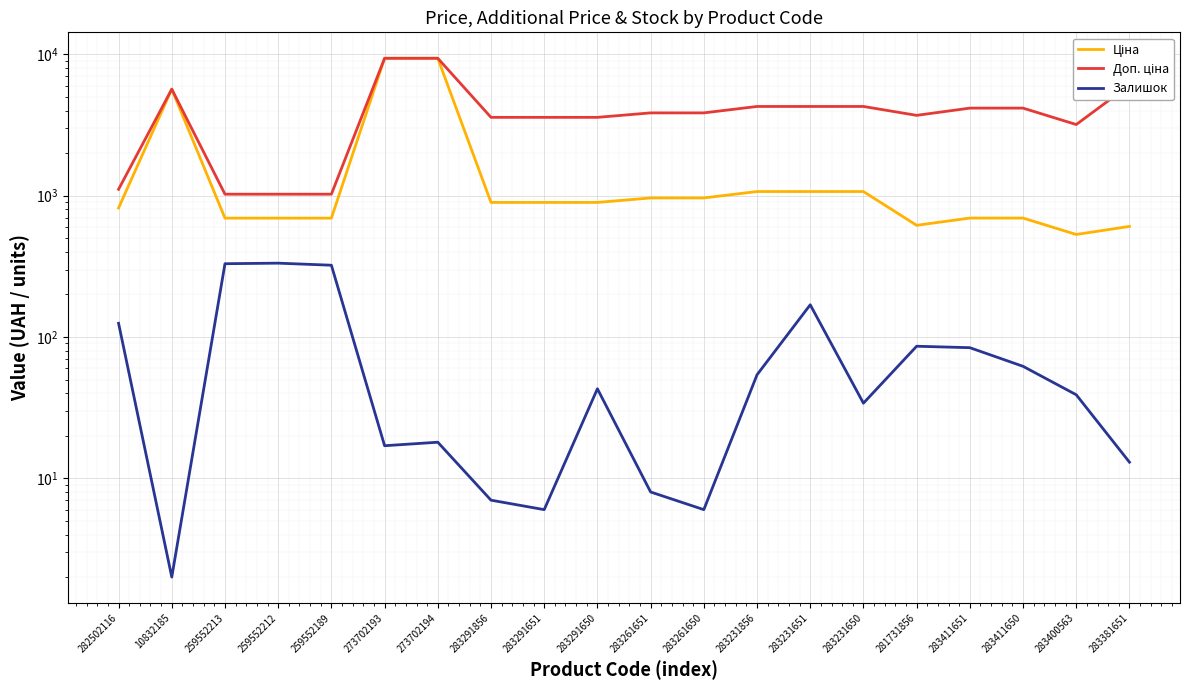

What is the sum of all Залишок values?

1758.0